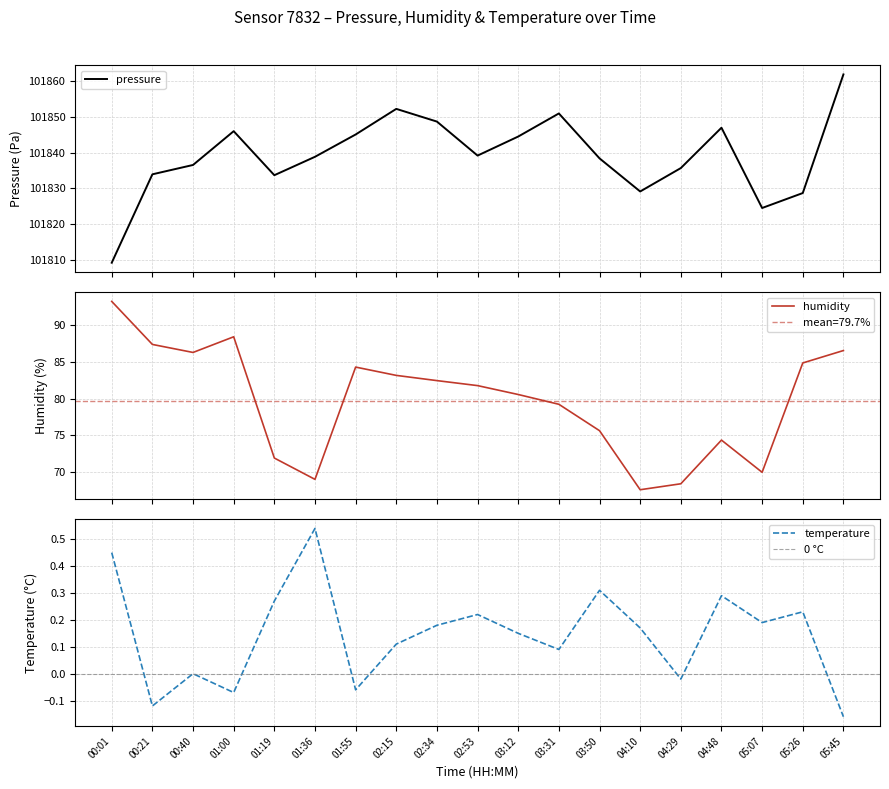

Between 01:55 and 02:53, which series saw the biggest shift?

pressure